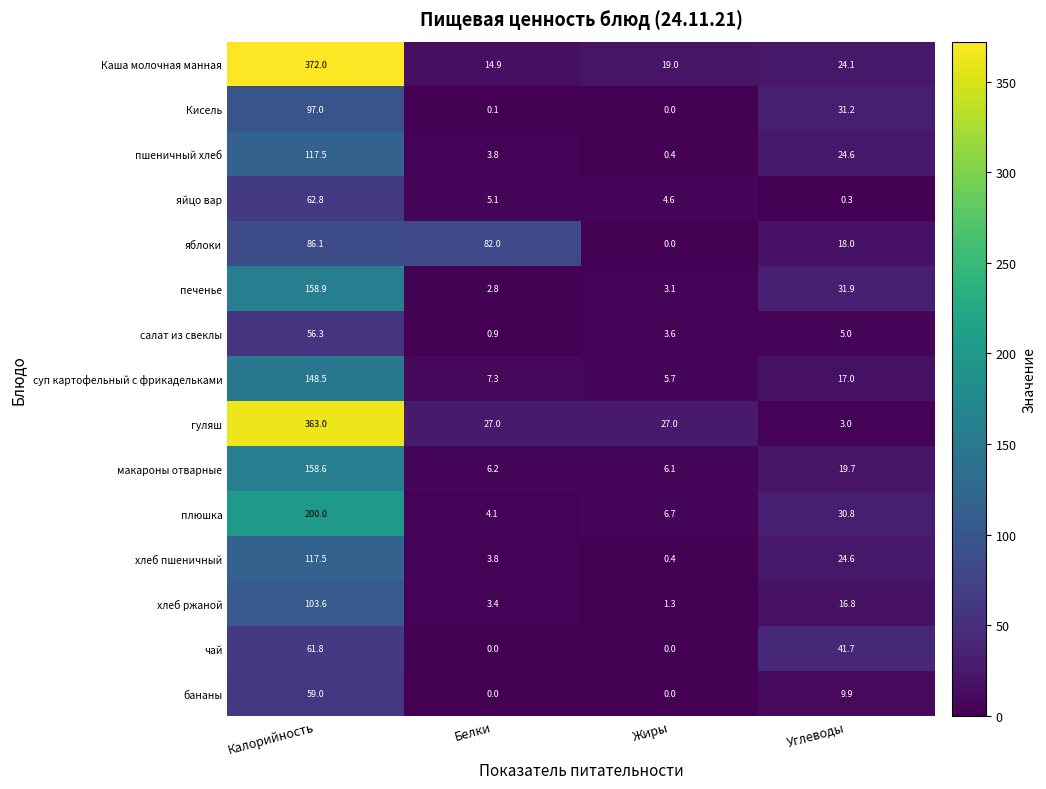

How many values in the гуляш series are below 27?

1